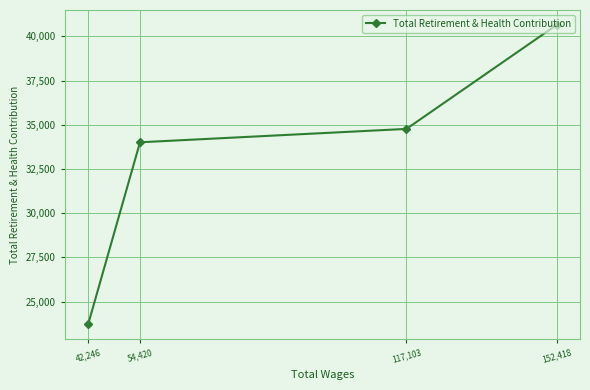

How many lines are shown in the chart?

1